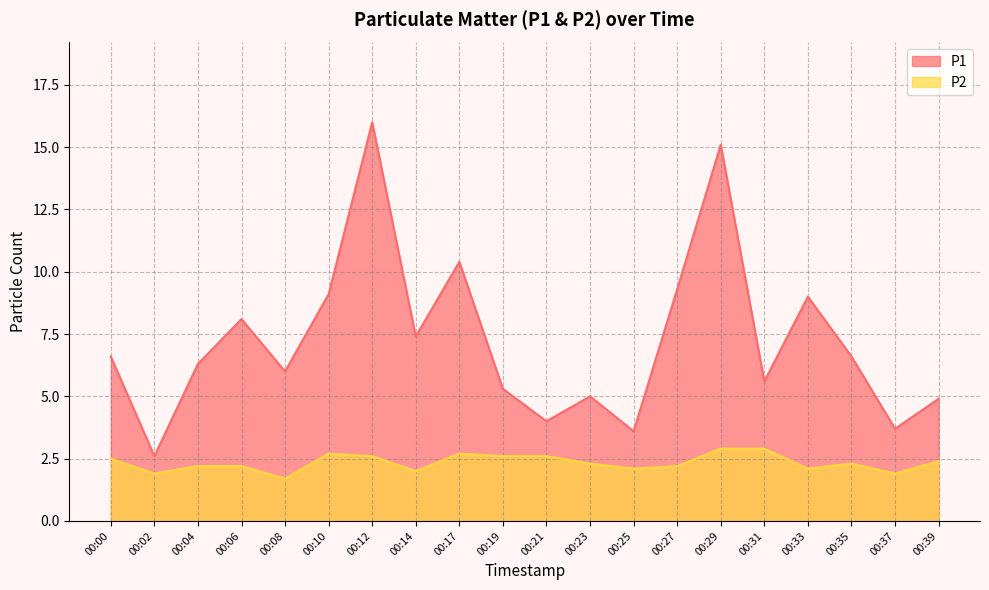

How many values in the P2 series are below 2?

3